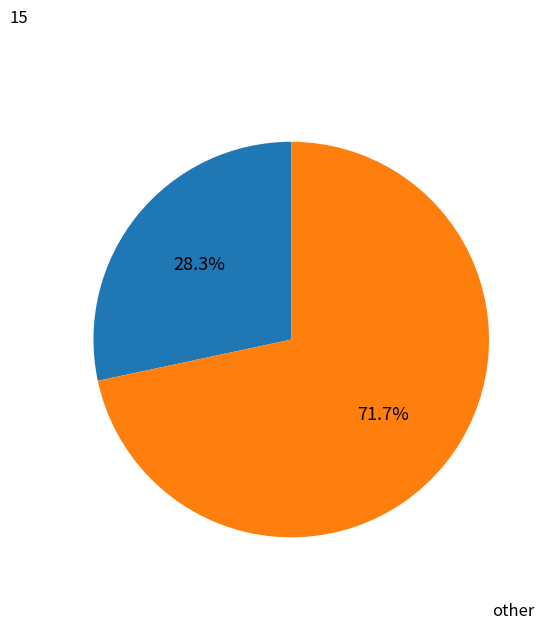

Is there any slice that represents more than half of the pie?

Yes